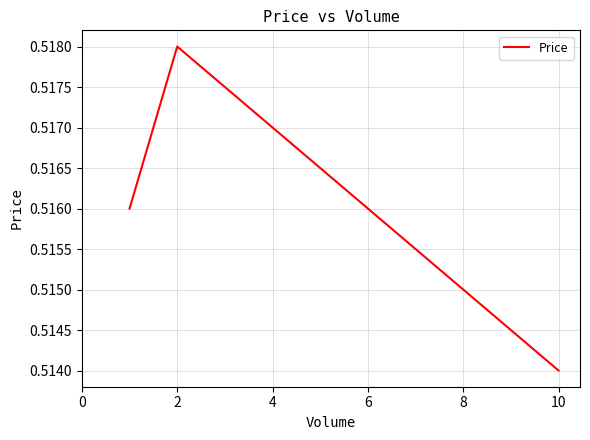

What is the value of the 2nd point from the left?

0.5